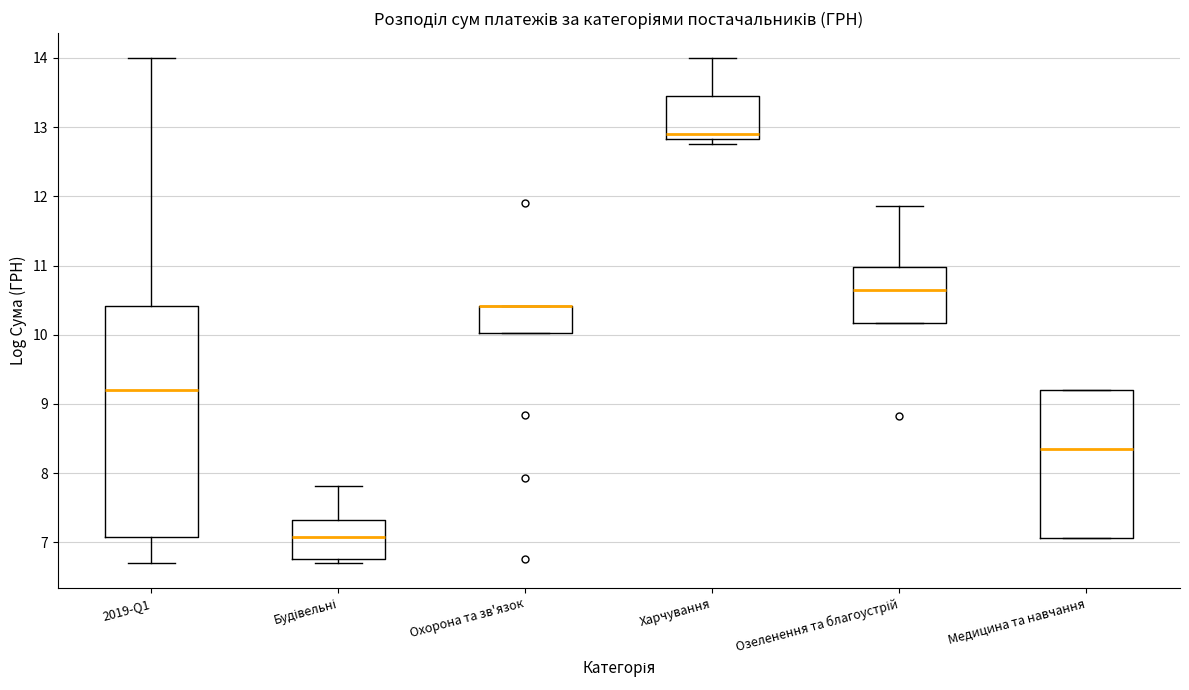

Where is the lower edge of the box for Охорона та зв'язок on the y-axis? The values are not printed on the chart, so give them approximately, as read against the axis.

10.0